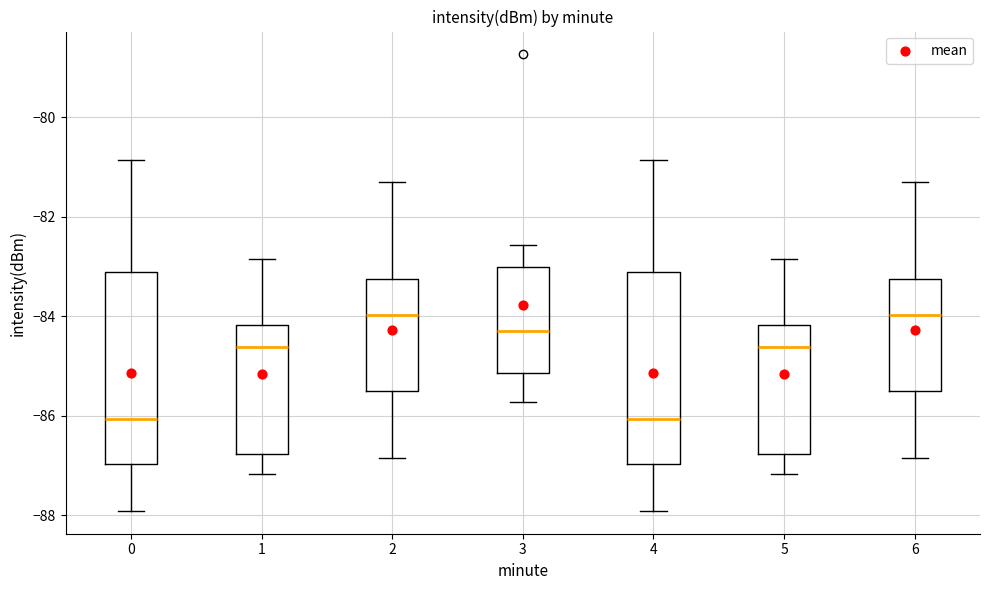

Reading left to right, read every box against the y-axis: the position of its median line, the range the box covers, and the ends of its whiskers. The values are not printed on the chart, so give them approximately, as read against the axis.

0: median -86.0, box -87.0 to -83.2, whiskers -88.0 to -80.8
1: median -84.6, box -86.8 to -84.2, whiskers -87.2 to -82.8
2: median -84.0, box -85.6 to -83.2, whiskers -86.8 to -81.4
3: median -84.2, box -85.2 to -83.0, whiskers -85.8 to -82.6
4: median -86.0, box -87.0 to -83.2, whiskers -88.0 to -80.8
5: median -84.6, box -86.8 to -84.2, whiskers -87.2 to -82.8
6: median -84.0, box -85.6 to -83.2, whiskers -86.8 to -81.4